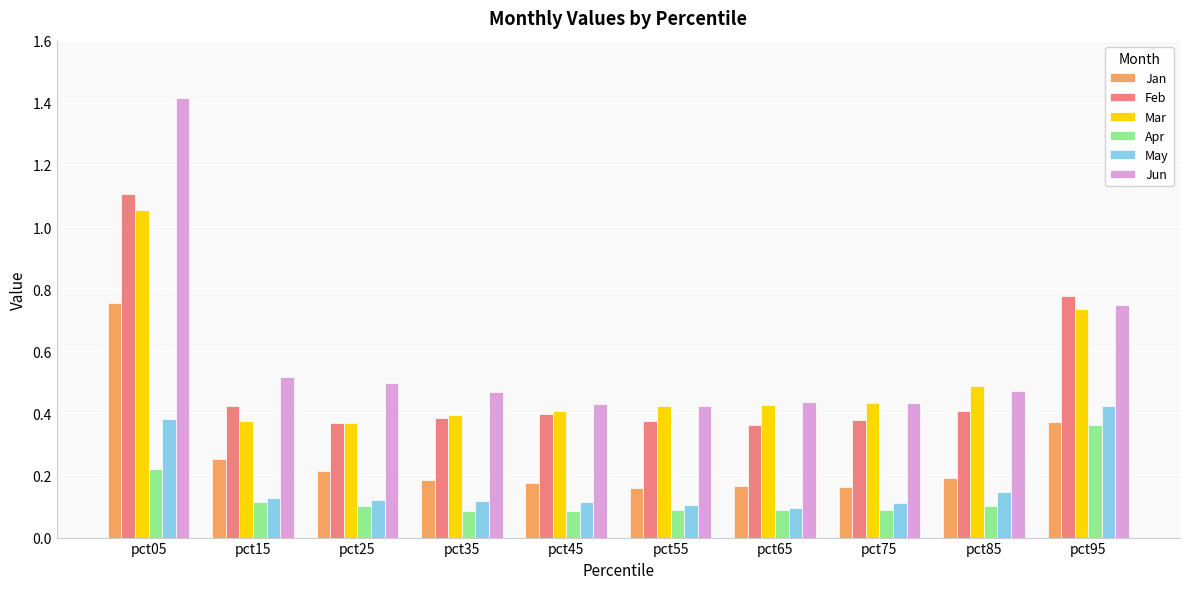

True or false: May has a value of 0.1 at pct15.

True